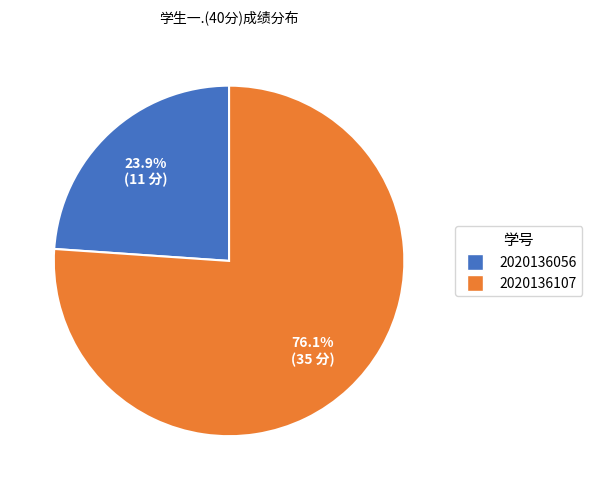

What percentage is NOT represented by 2020136107?

23.9%